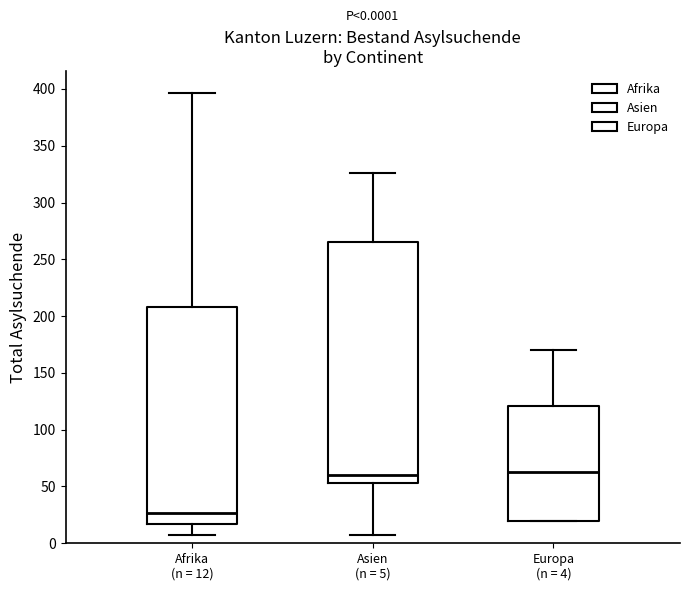

Which box is the tallest, from its lower edge to its upper edge?

Asien (n = 5)